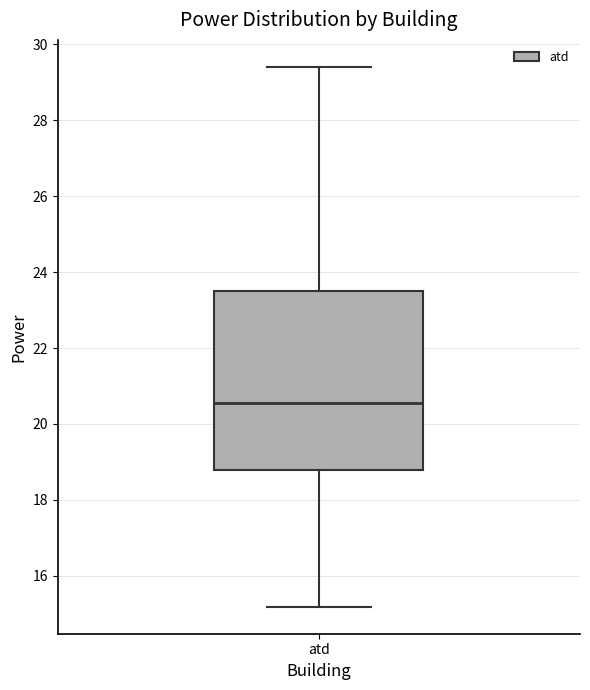

Transcribe this box plot: give where the median line is, the range the box spans, and where the two whiskers end, as read against the y-axis. The values are not printed on the chart, so give them approximately, as read against the axis.

median 20.6, box 18.8 to 23.4, whiskers 15.2 to 29.4